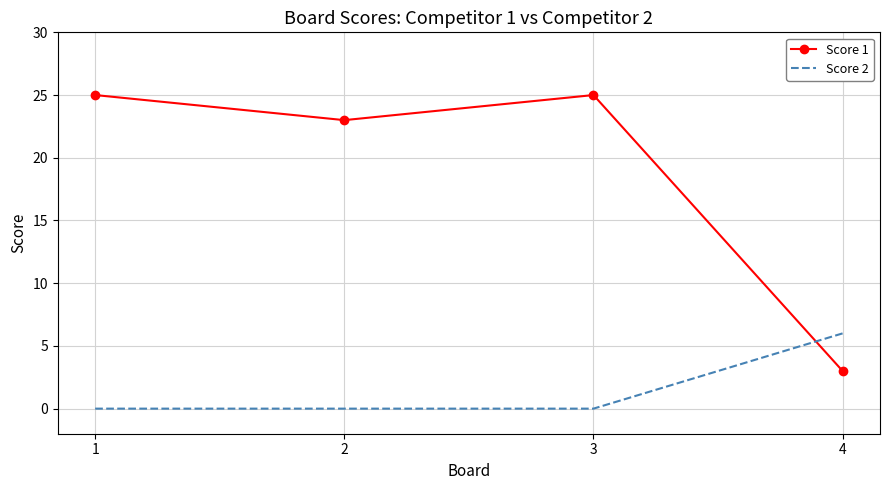

True or false: Score 2 and Score 1 cross at least once.

True